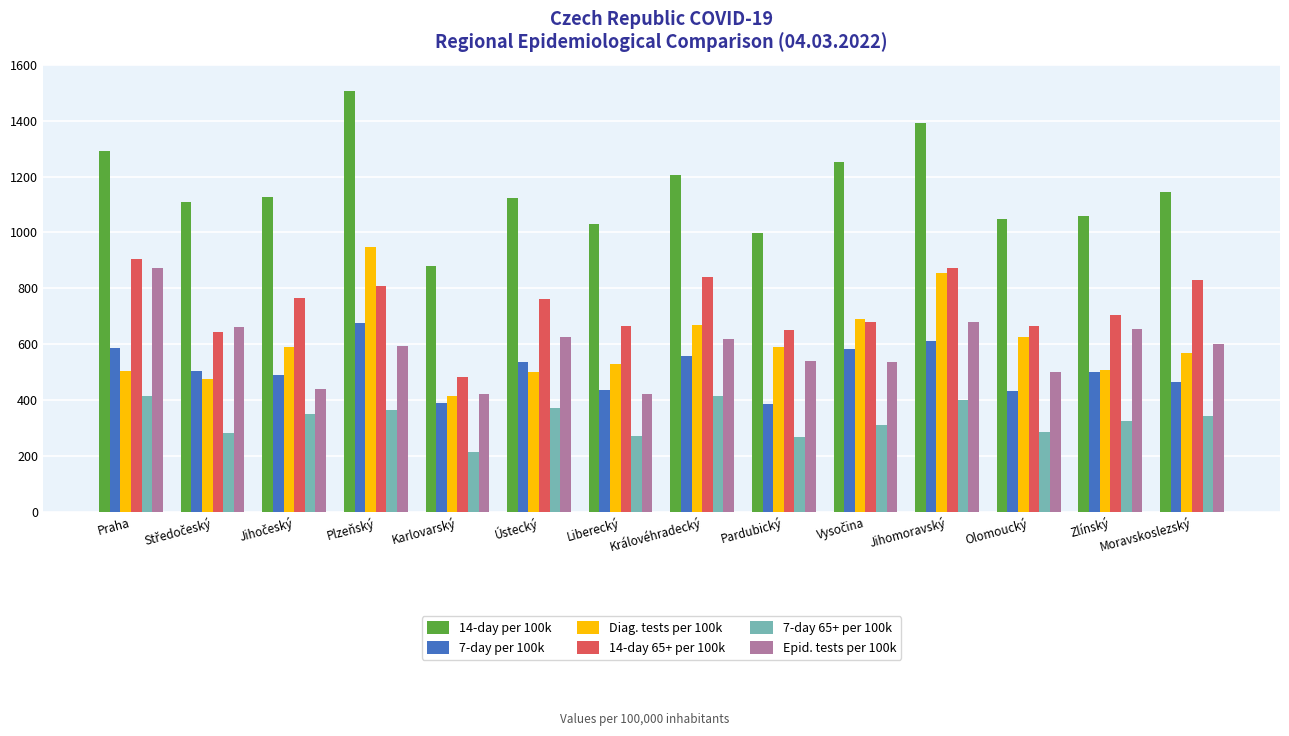

What are all the series names shown in the legend?

14-day per 100k, 7-day per 100k, Diag. tests per 100k, 14-day 65+ per 100k, 7-day 65+ per 100k, Epid. tests per 100k